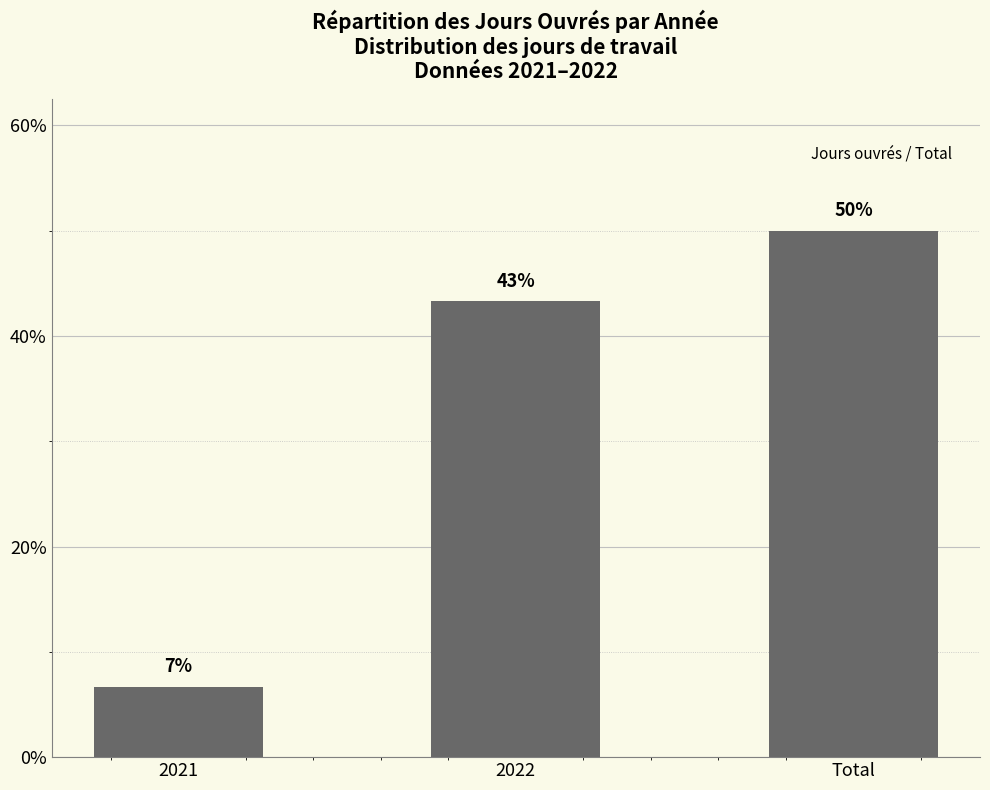

Are the bars horizontal?

No